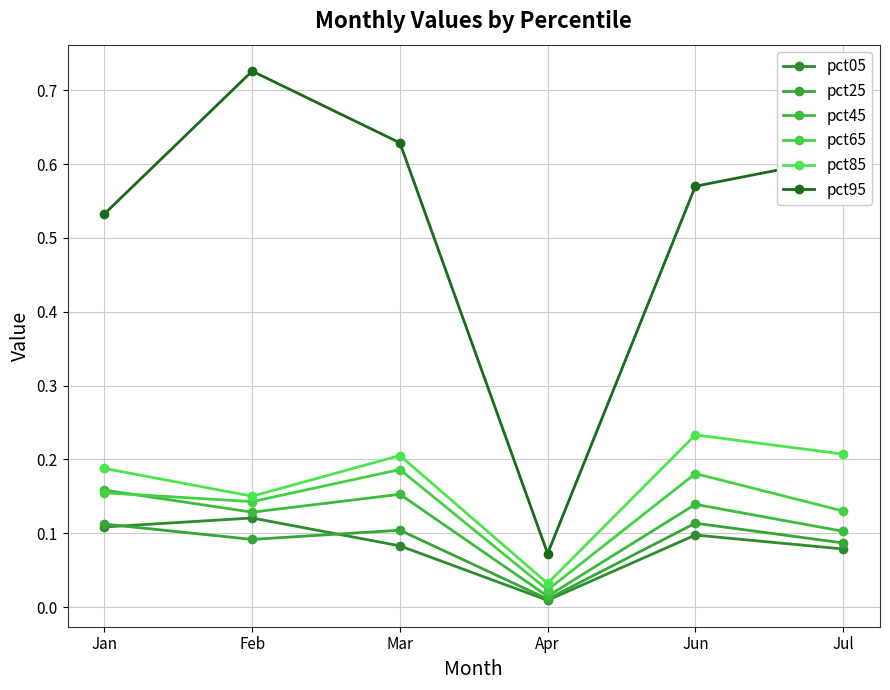

How many lines are shown in the chart?

6